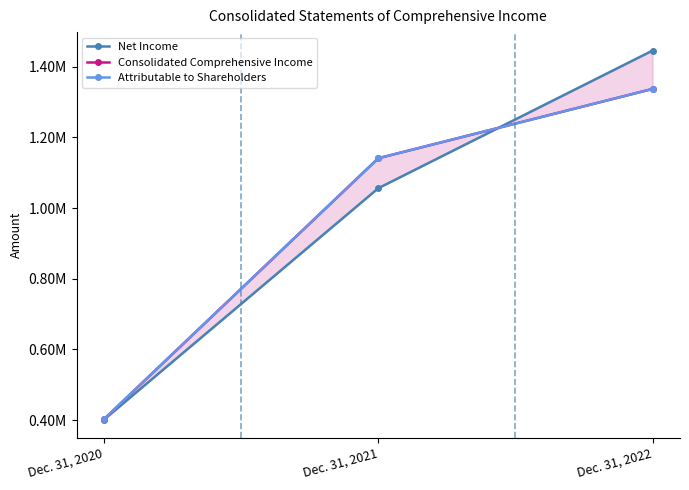

Reading left to right, transcribe all the data shown in this chart.

Net Income: 401630	1056317	1445801
Consolidated Comprehensive Income: 402889	1141108	1337246
Attributable to Shareholders: 402888	1141107	1337244